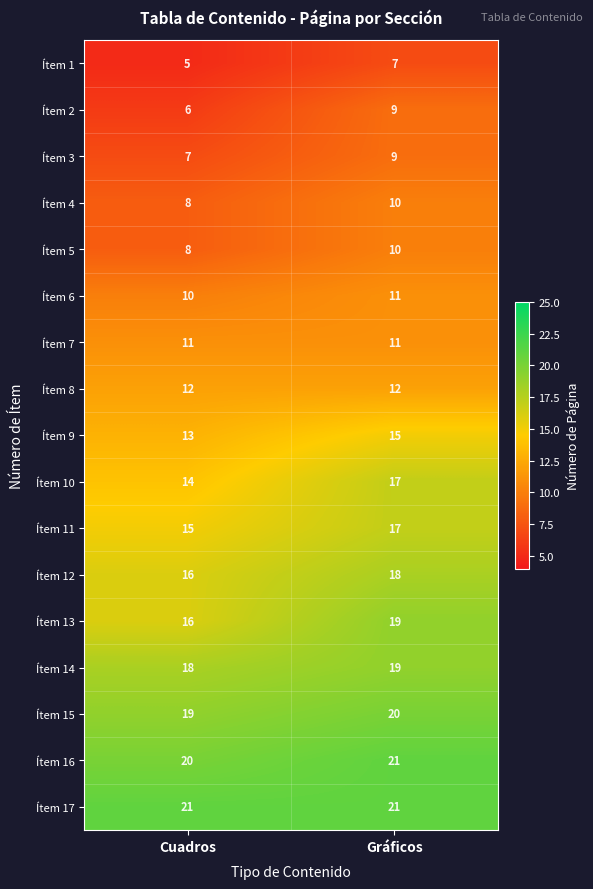

What is the smallest value displayed?

5